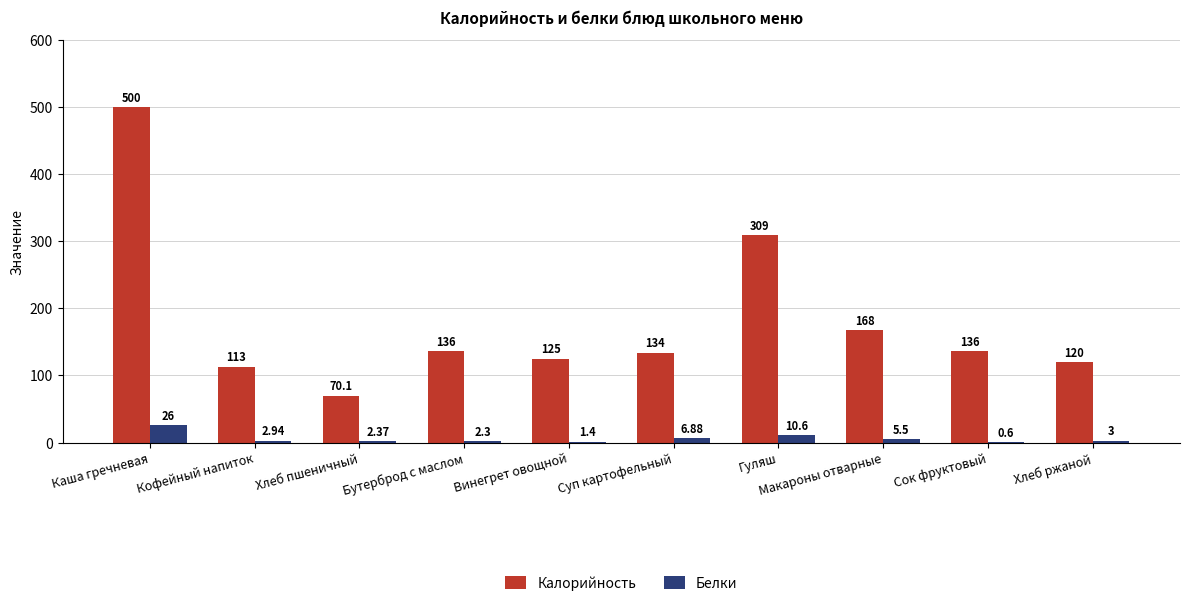

What is the greatest value displayed?

500.0